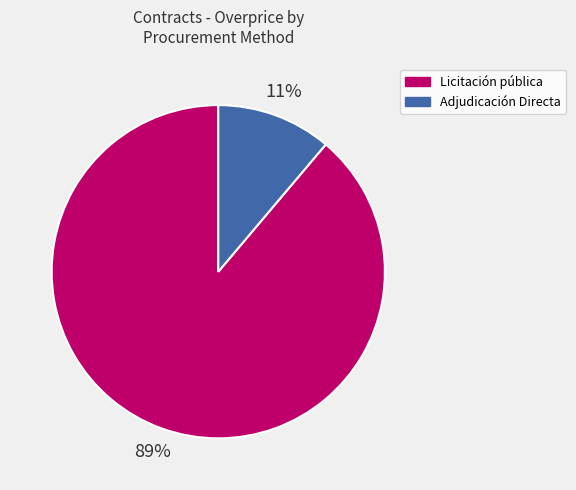

Does Licitación pública represent more than half of the total?

Yes